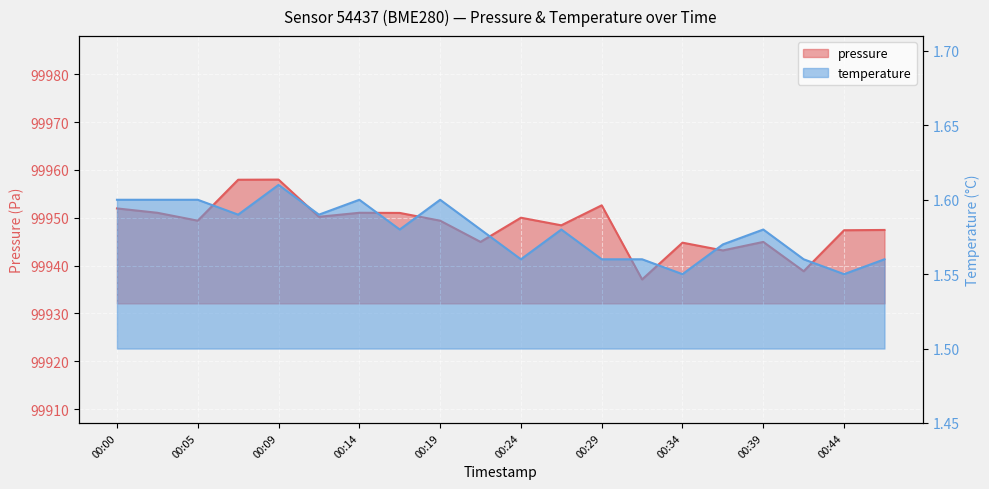

List the series in order of their peak value, lowest first.

temperature, pressure